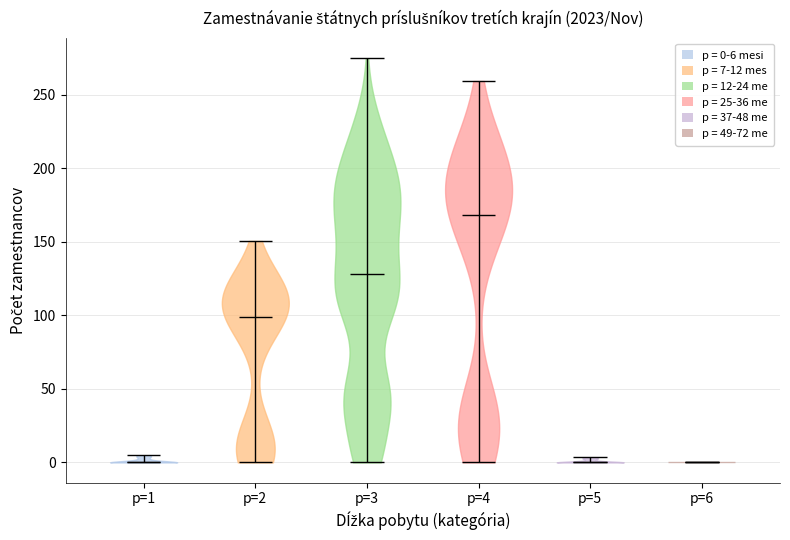

What is the highest point the violin for p=5 reaches on the y-axis? The values are not printed on the chart, so give them approximately, as read against the axis.

5